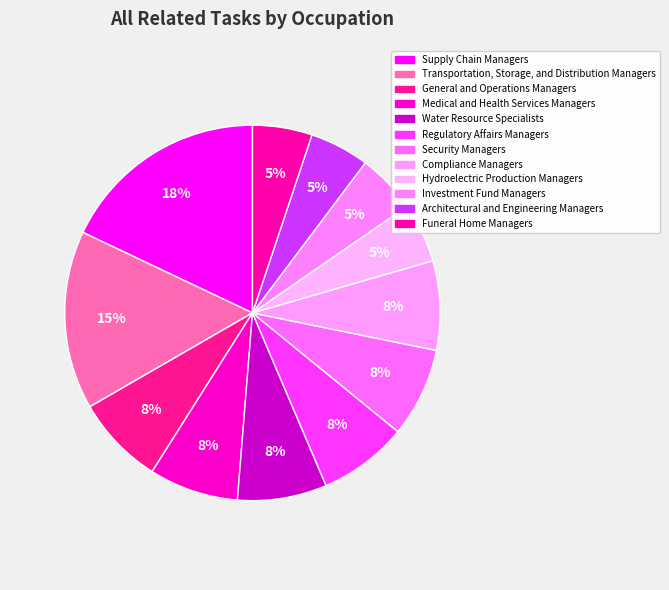

Does any single category account for the majority?

No